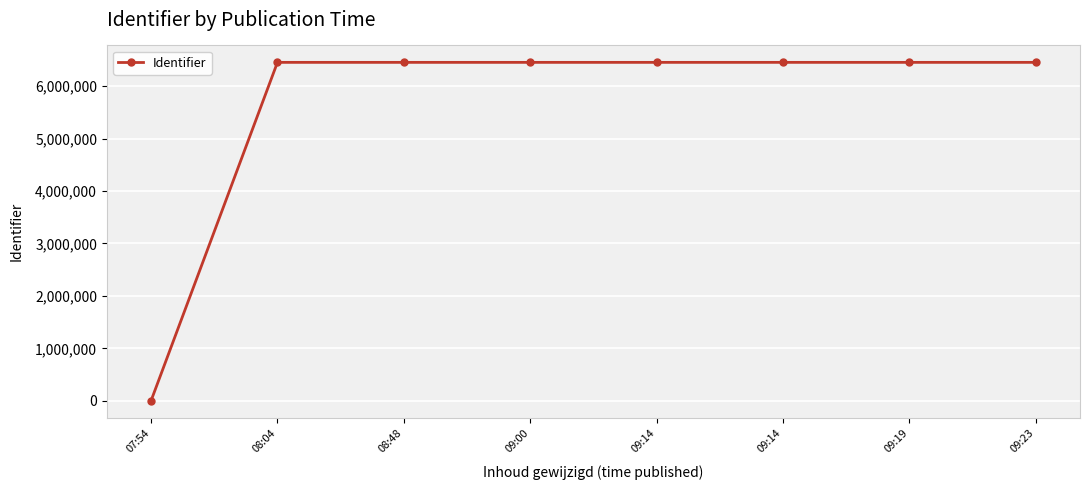

How many values are below 6455936?

4